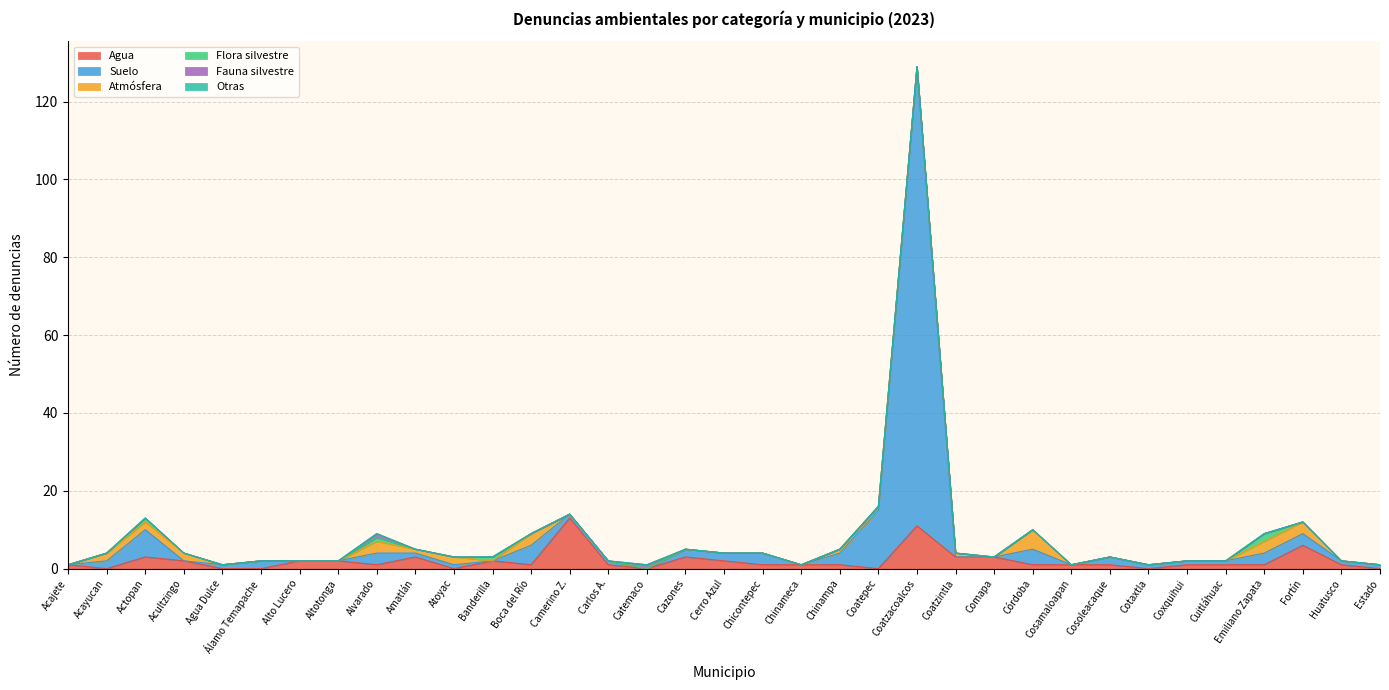

What is the difference between the maximum and minimum values in the Agua series?

13